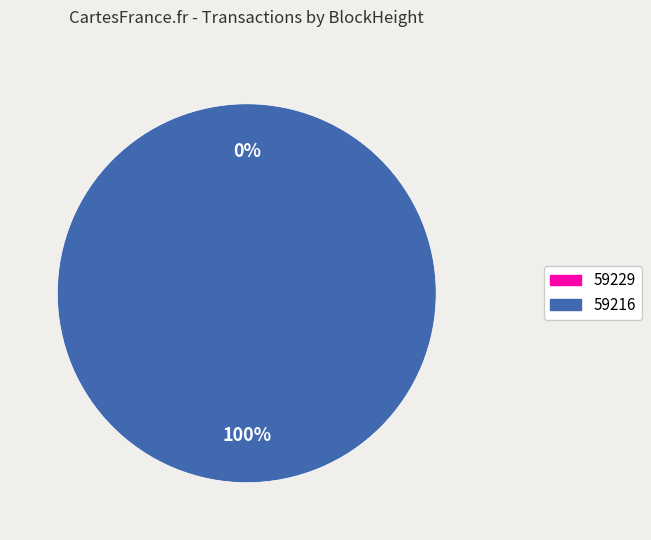

Rank the categories by value from lowest to highest.

59229, 59216